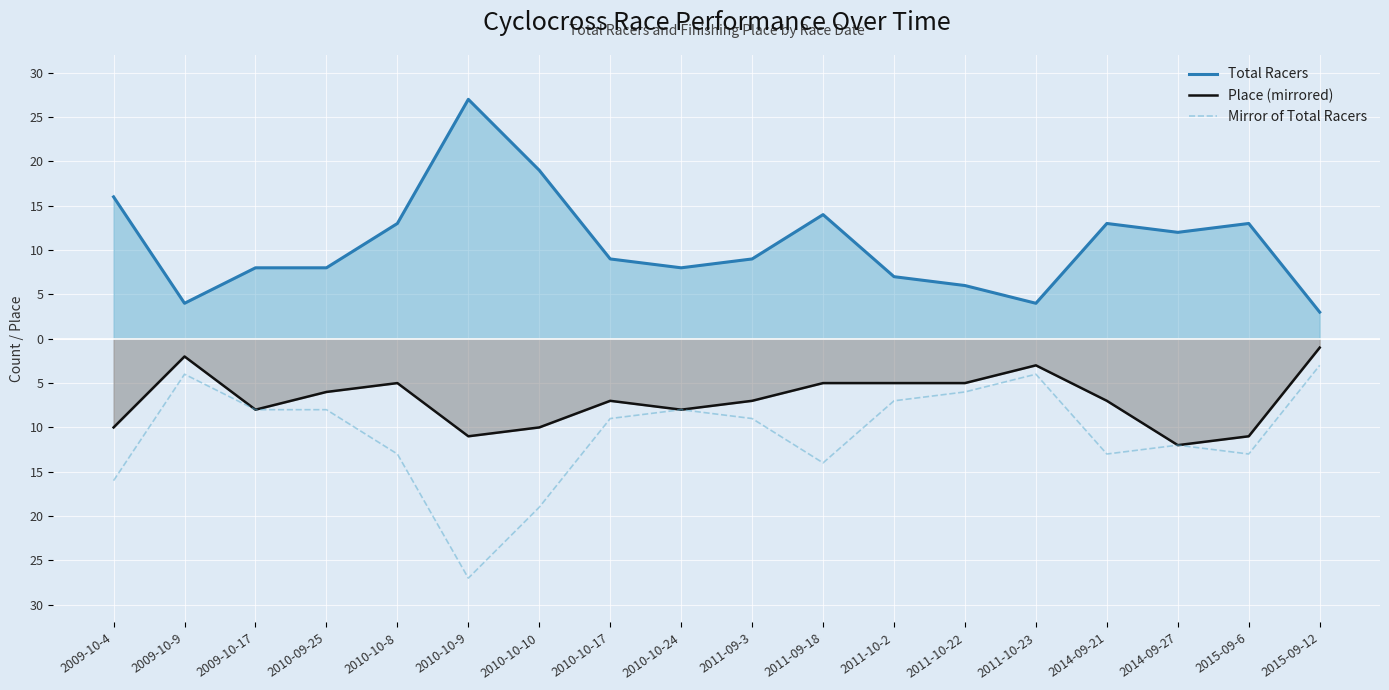

Is it true that Mirror of Total Racers equals -6 at 2011-10-22?

True